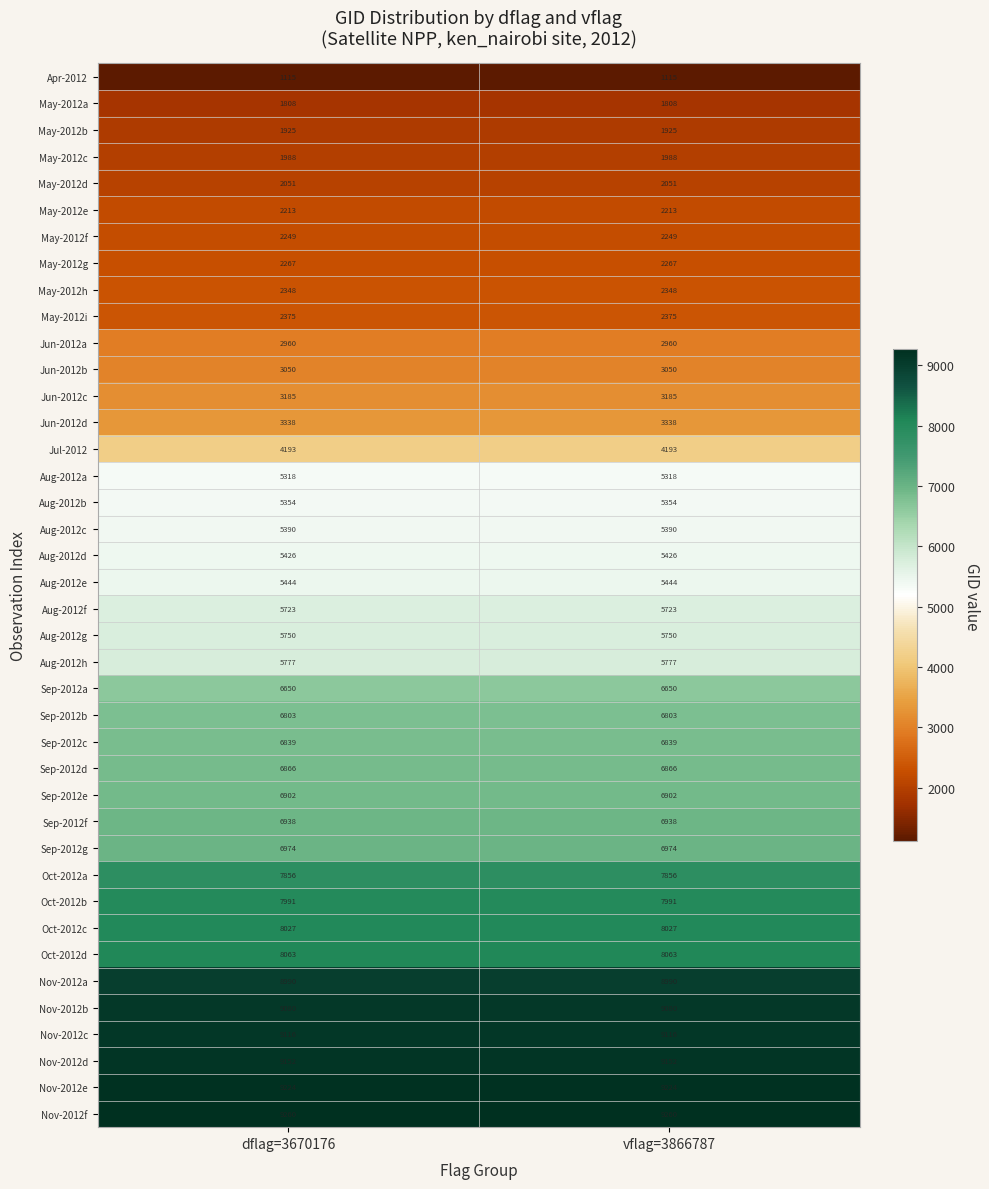

What is the difference between the highest and lowest values at dflag=3670176?

8145